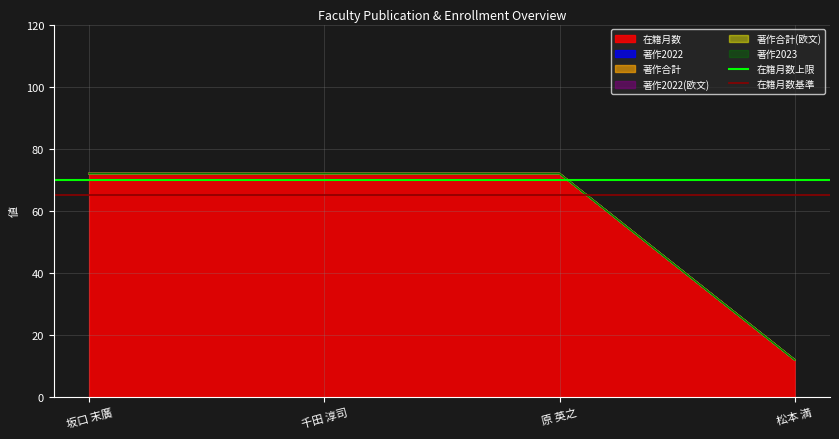

The 在籍月数基準 series shows 65 at 千田 淳司. True or false?

True